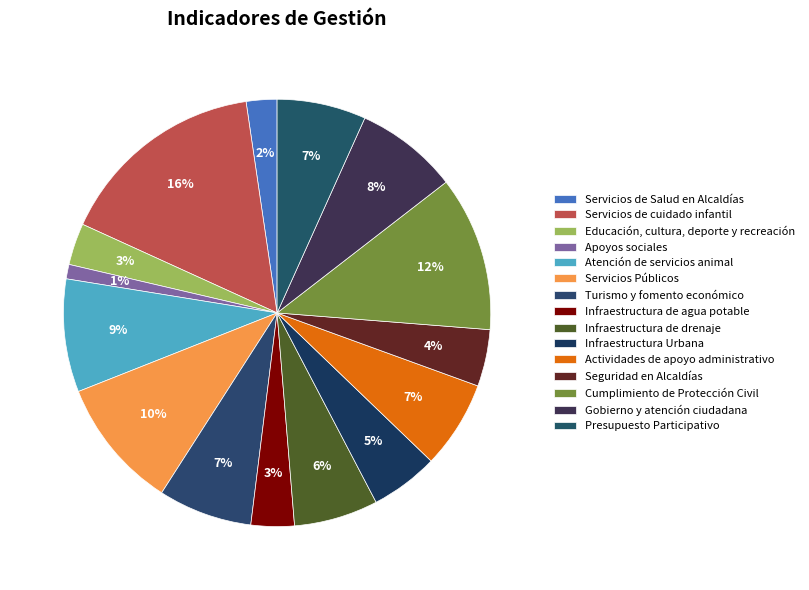

To the nearest percent, what percentage of the pie is Presupuesto Participativo?

7%